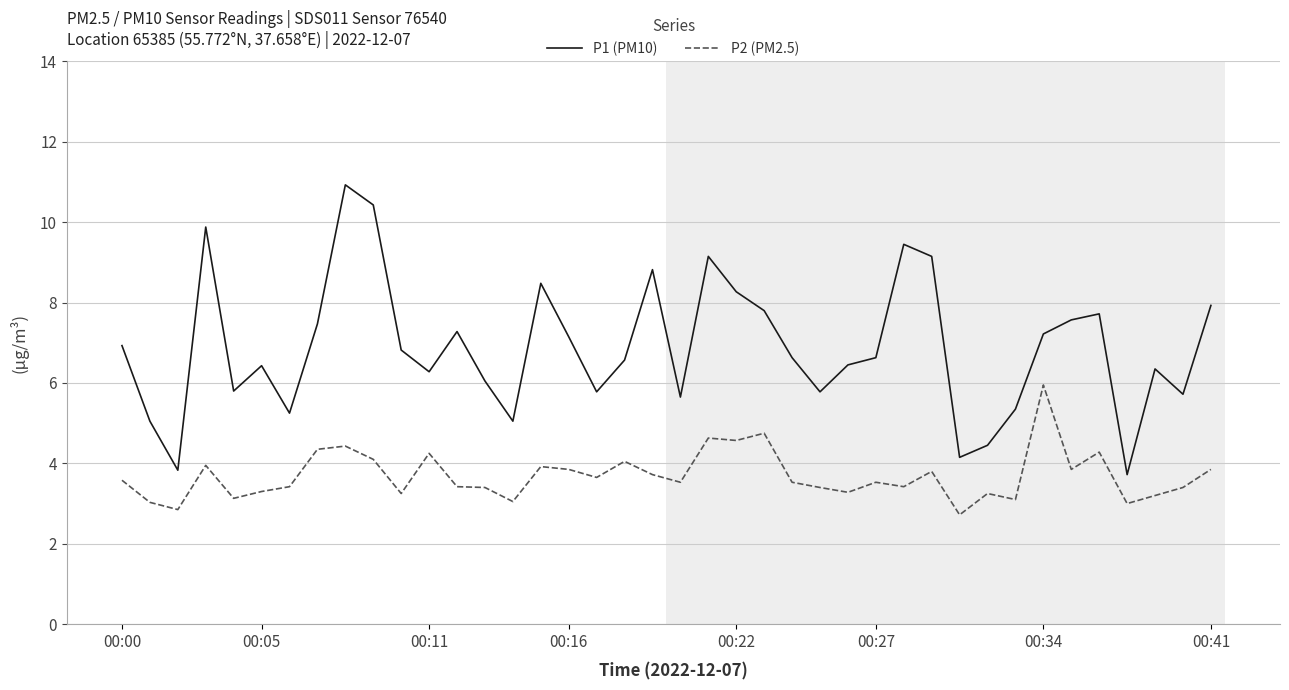

What is the difference between the maximum and minimum values in the P1 (PM10) series?

7.2